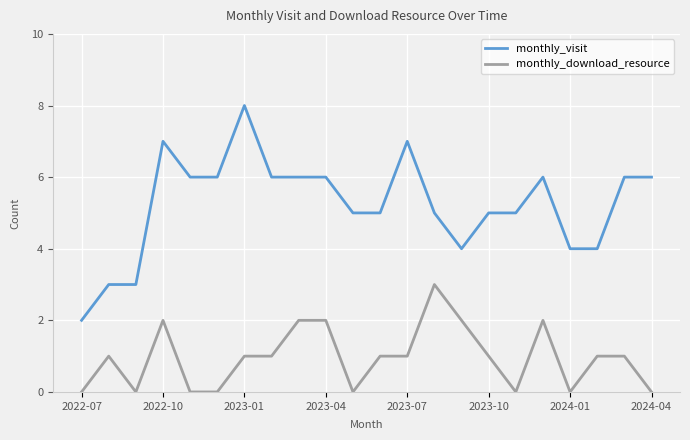

Which series has the largest range (max minus min)?

monthly_visit